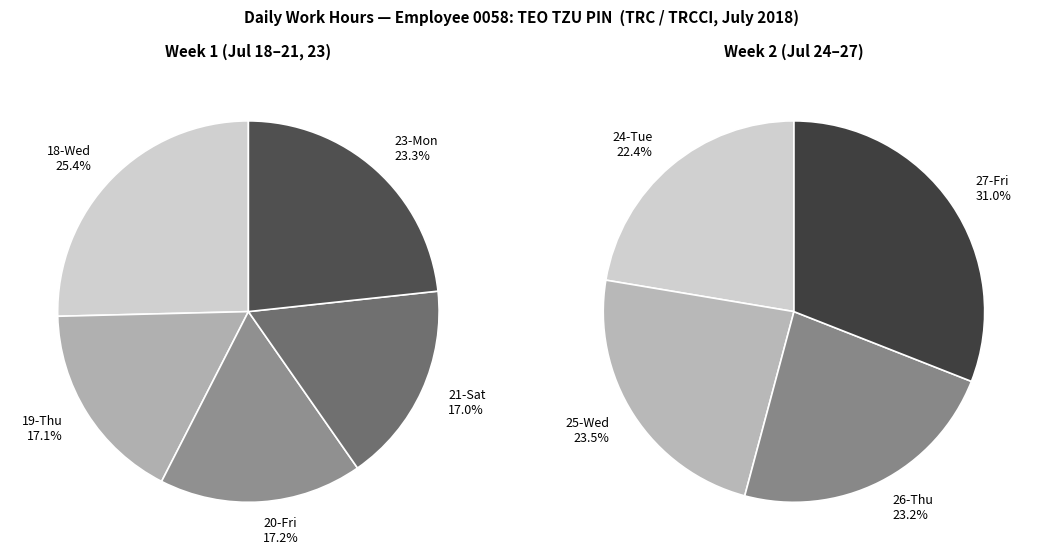

Is the sum of 23-Mon and 18-Wed greater than half?

No